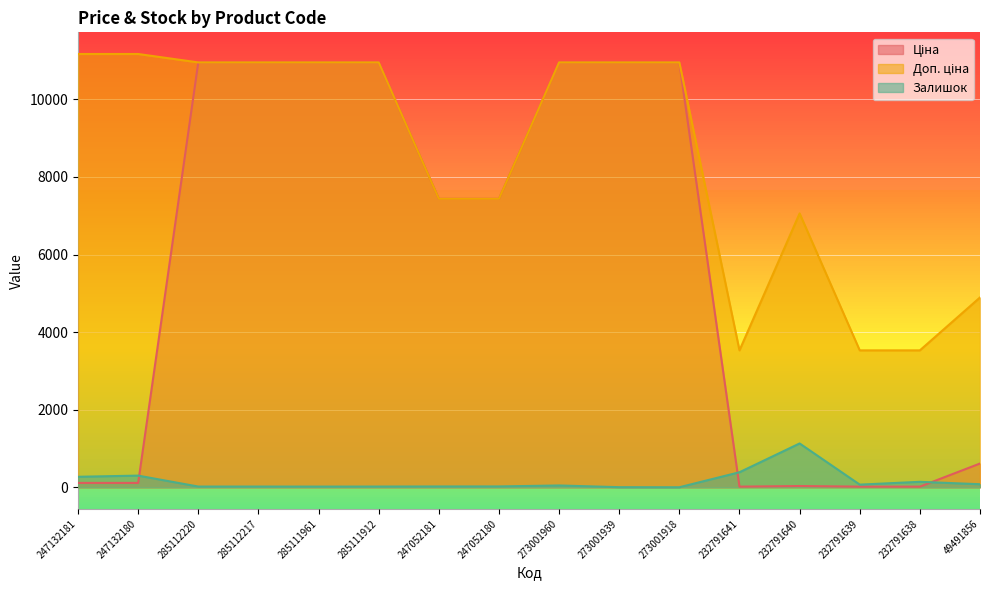

What is the difference between the Залишок values at 232791638 and 247132181?

130.0